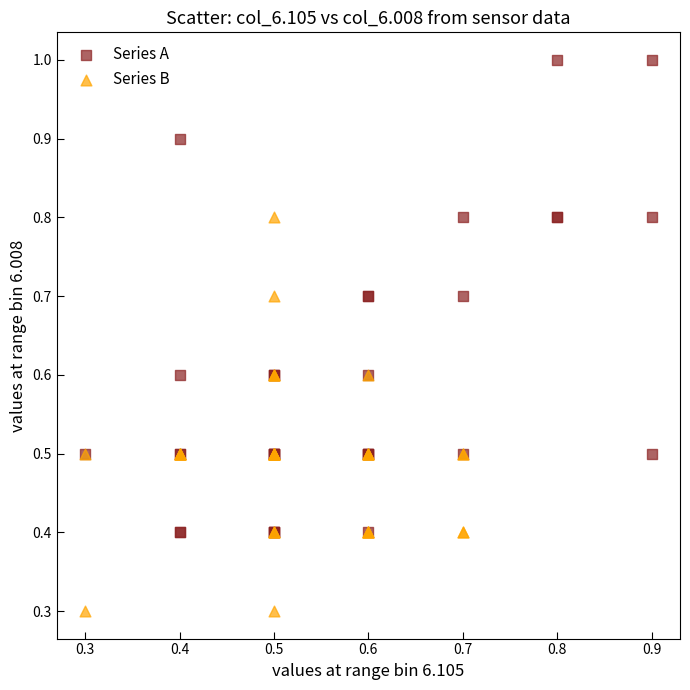

Which series contains the highest Y value?

Series A